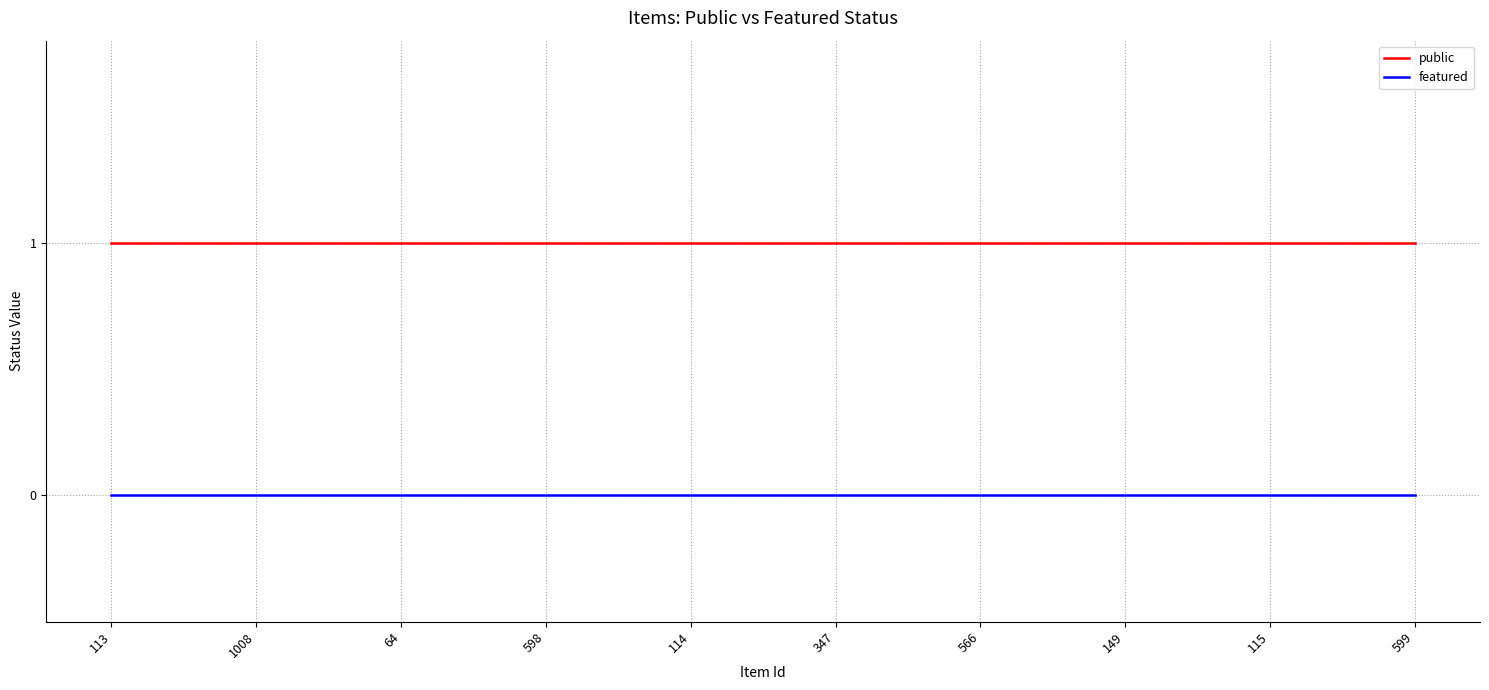

True or false: featured and public cross at least once.

False